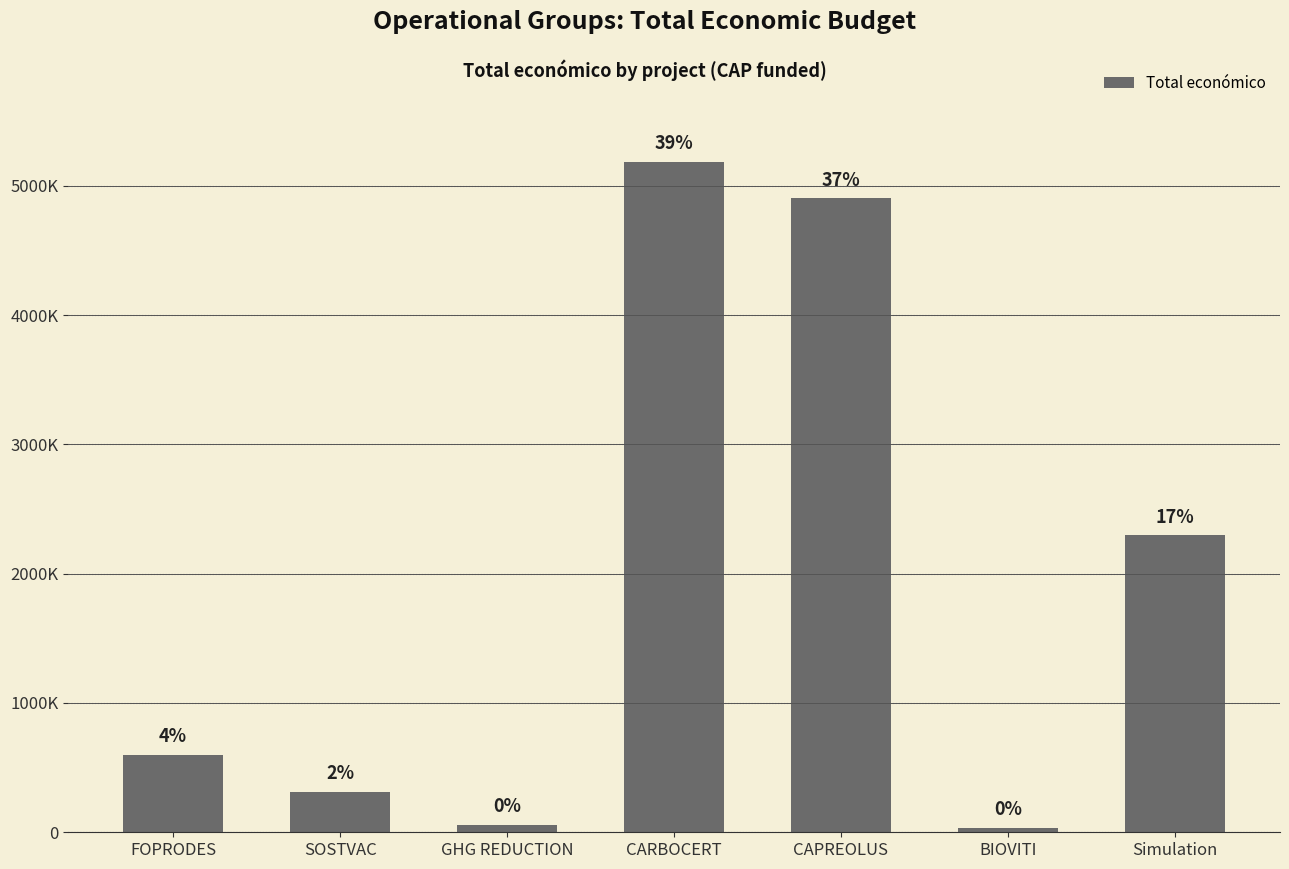

The value at CAPREOLUS is 1928757. True or false?

False